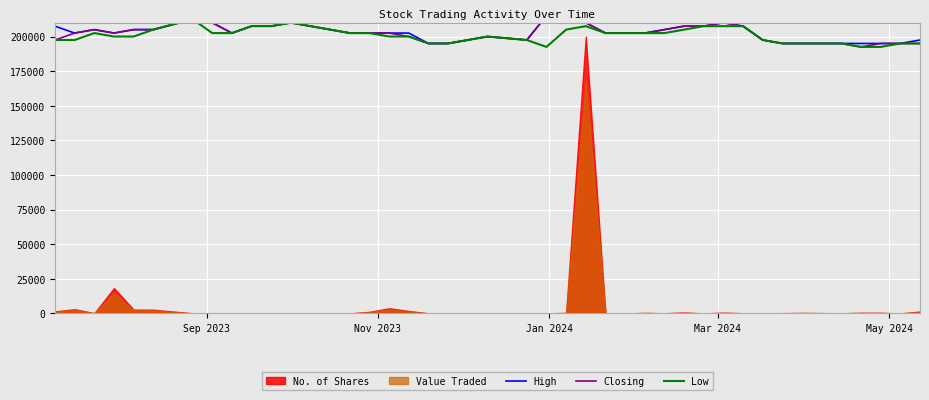

What is the difference between the maximum and minimum values in the High series?

20000